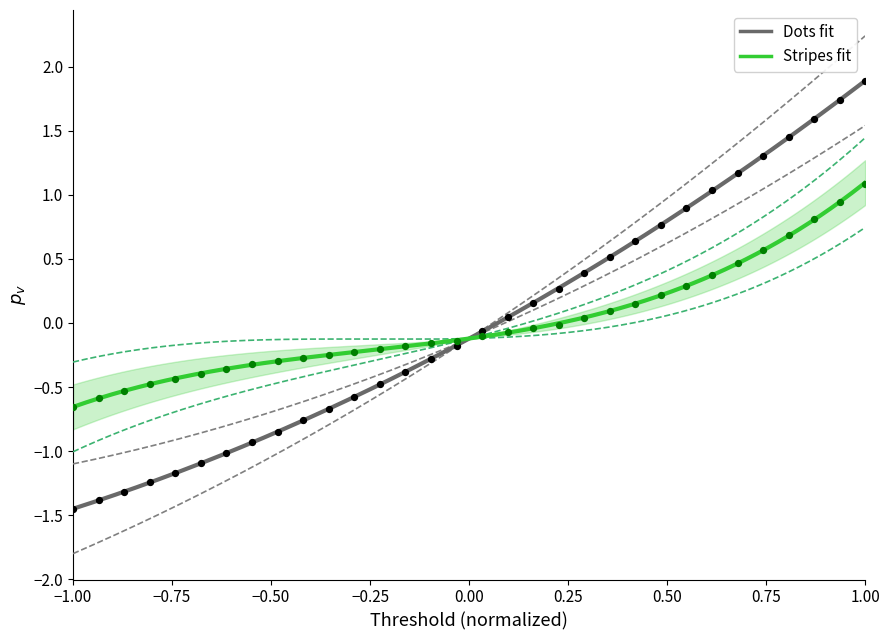

Which series contains the lowest Y value?

Dots fit